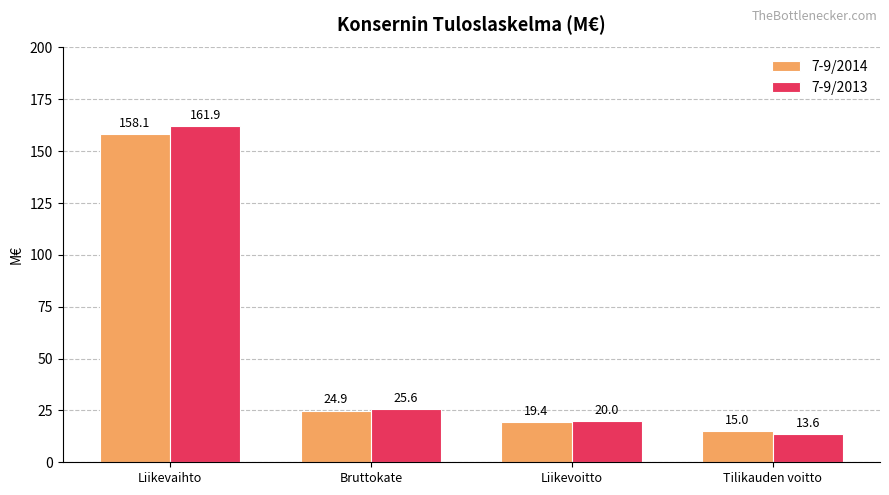

Is the value of 7-9/2013 at Bruttokate greater than the value of 7-9/2014 at Liikevaihto?

No